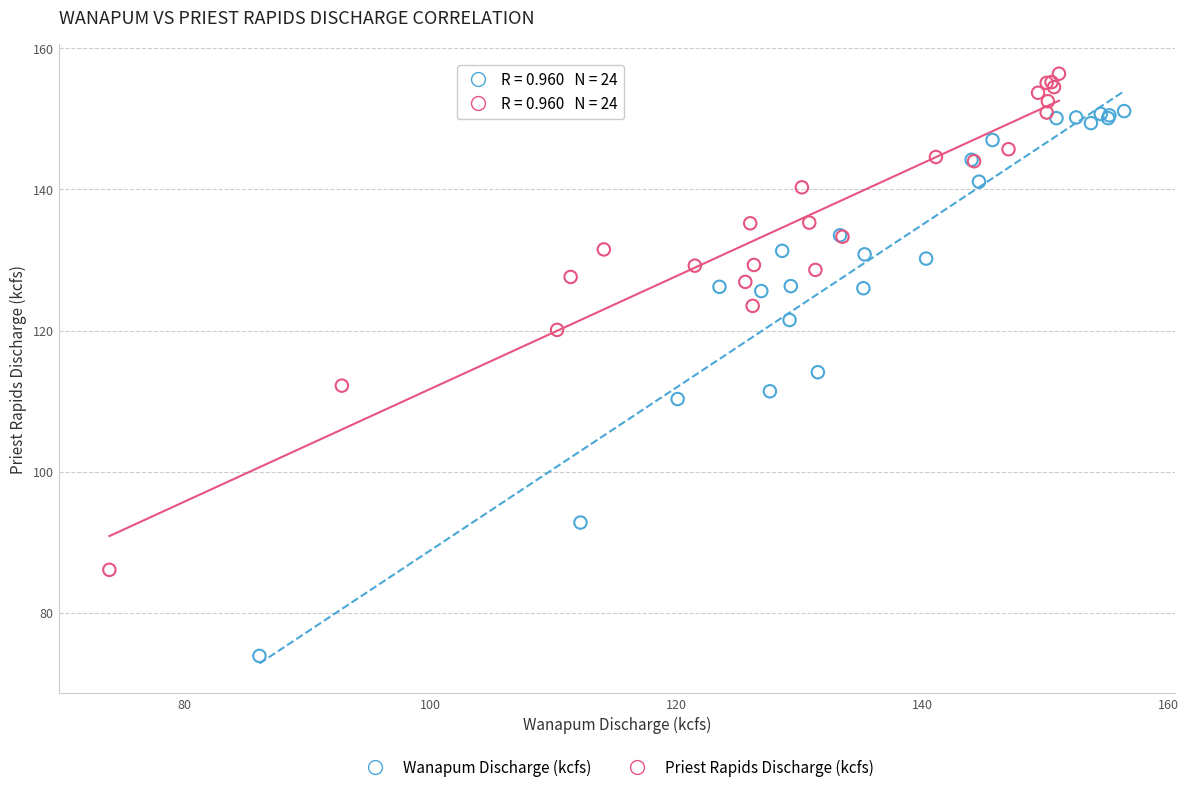

Which series has the widest spread of Y values?

Wanapum Discharge (kcfs)